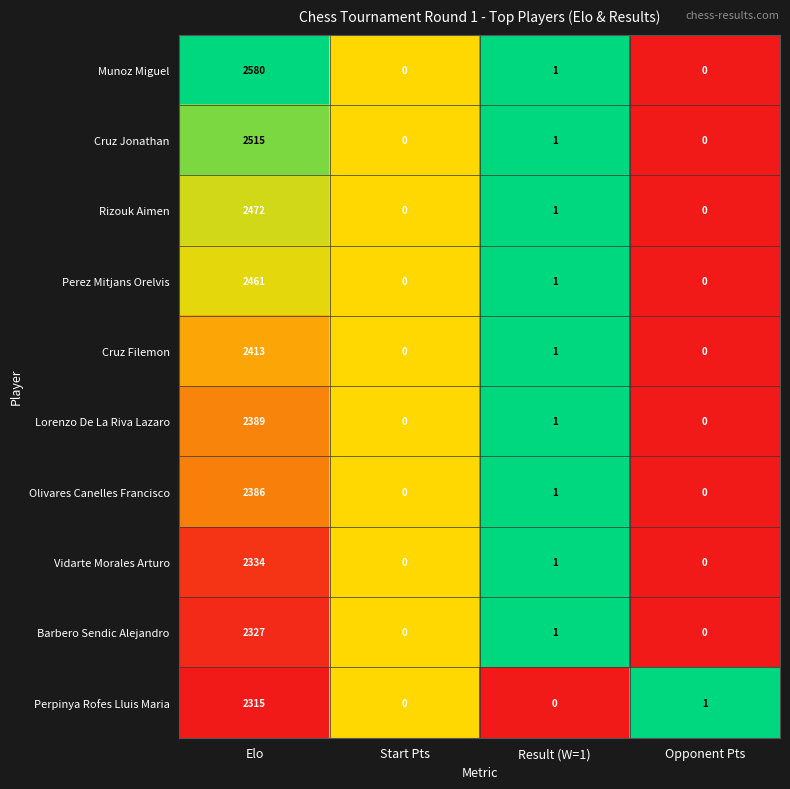

Which series has the largest range (max minus min)?

Munoz Miguel